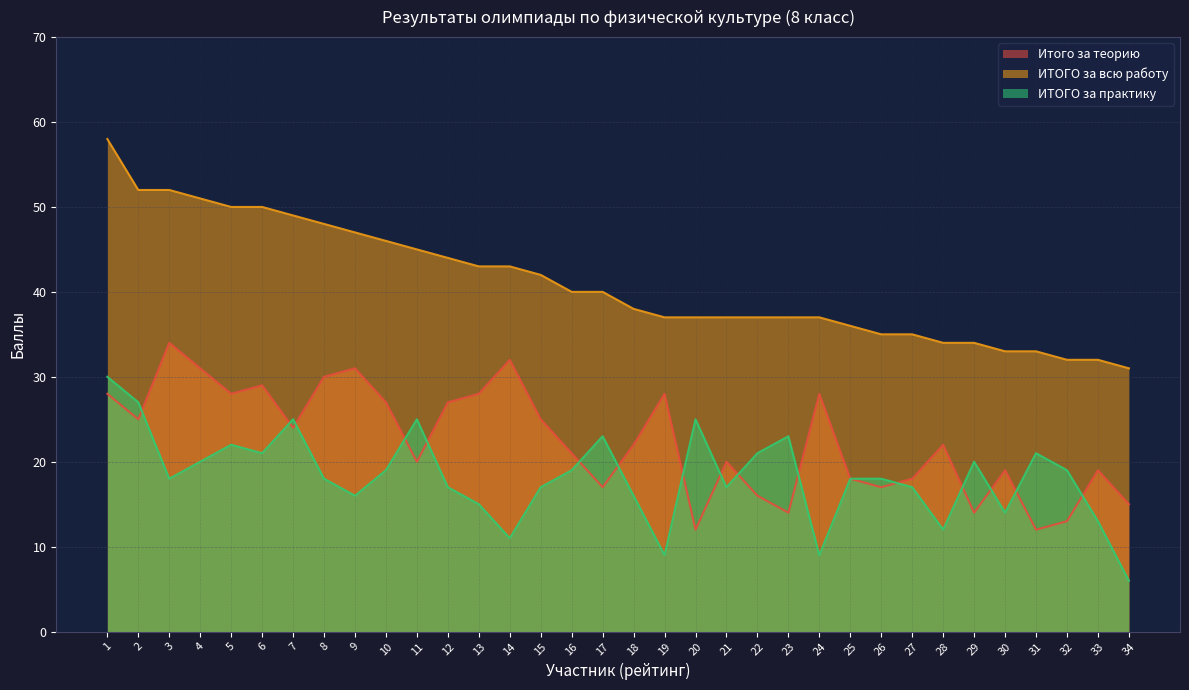

At which category is the sum across all series the highest?

1